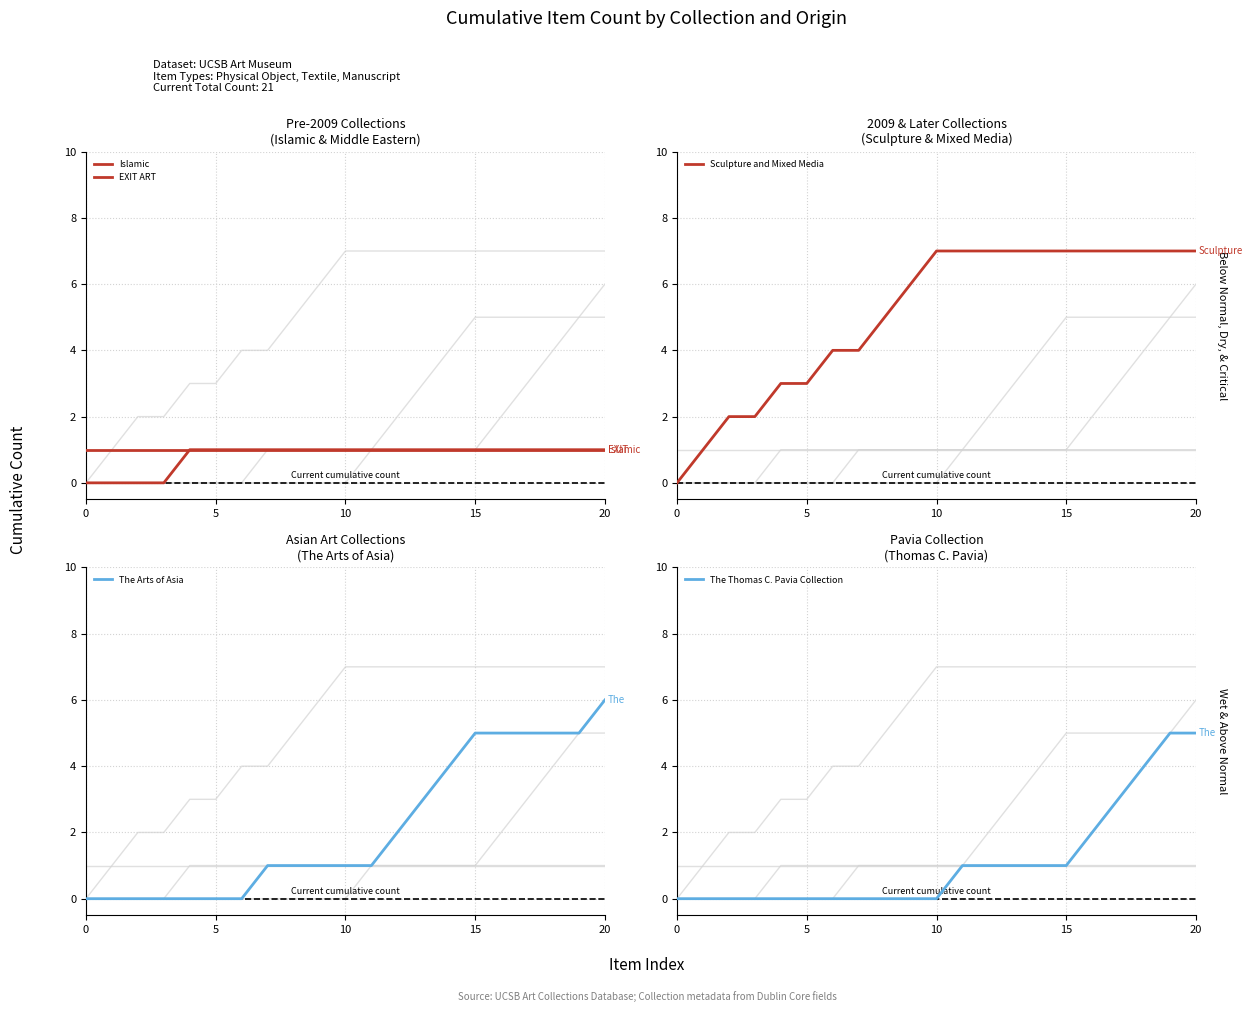

How many data points in The Arts of Asia are less than 1?

7